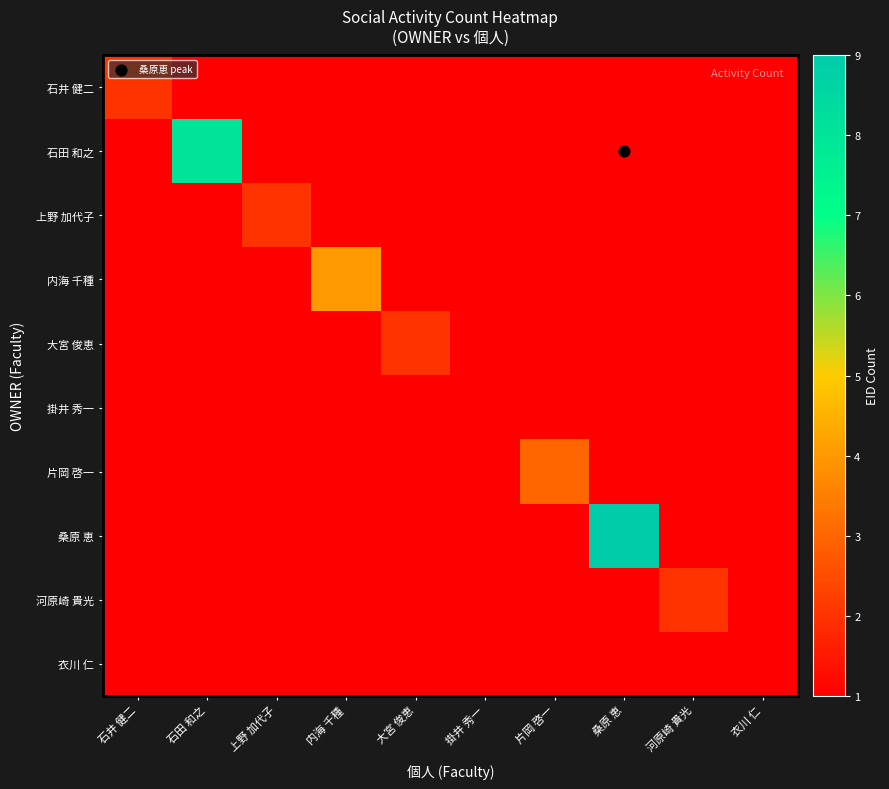

Rank the series by their maximum value, from lowest to highest.

掛井 秀一, 衣川 仁, 石井 健二, 上野 加代子, 大宮 俊恵, 河原崎 貴光, 片岡 啓一, 内海 千種, 石田 和之, 桑原 恵